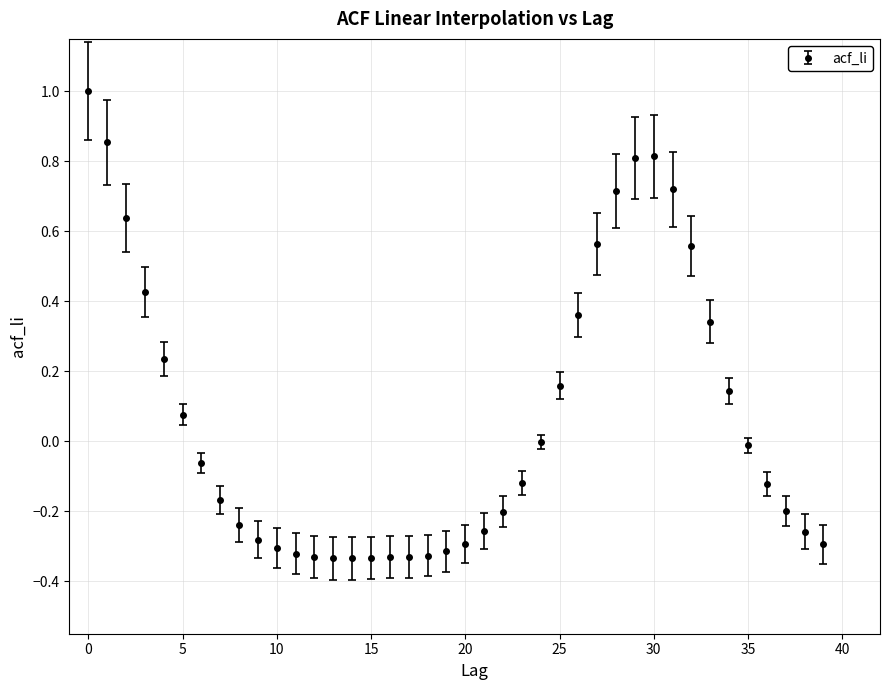

What is the value of the 31st point from the left?

0.8